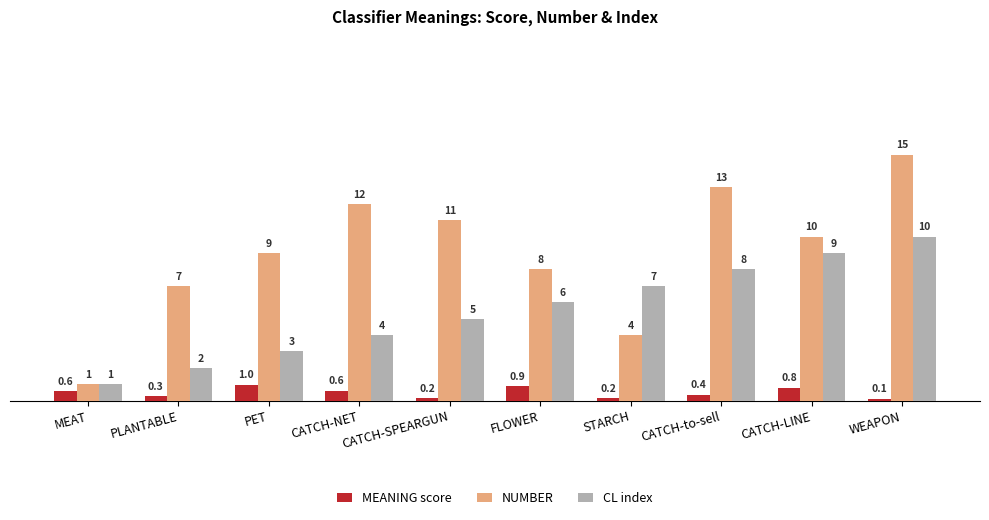

Which series changed the most between STARCH and CATCH-LINE?

NUMBER